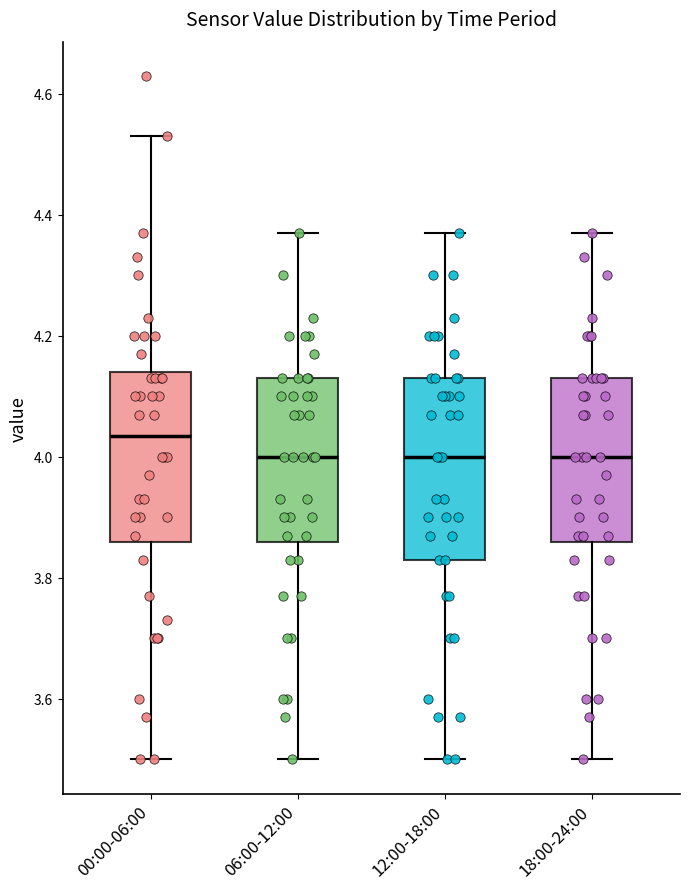

Where is the lower edge of the box for 18:00-24:00 on the y-axis? The values are not printed on the chart, so give them approximately, as read against the axis.

3.86